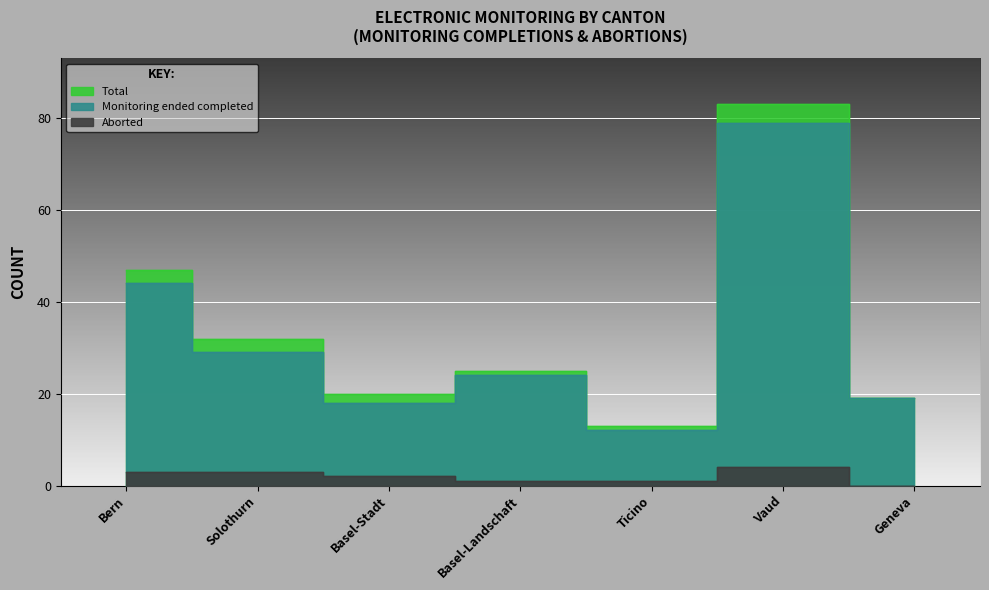

What is the greatest value displayed?

83